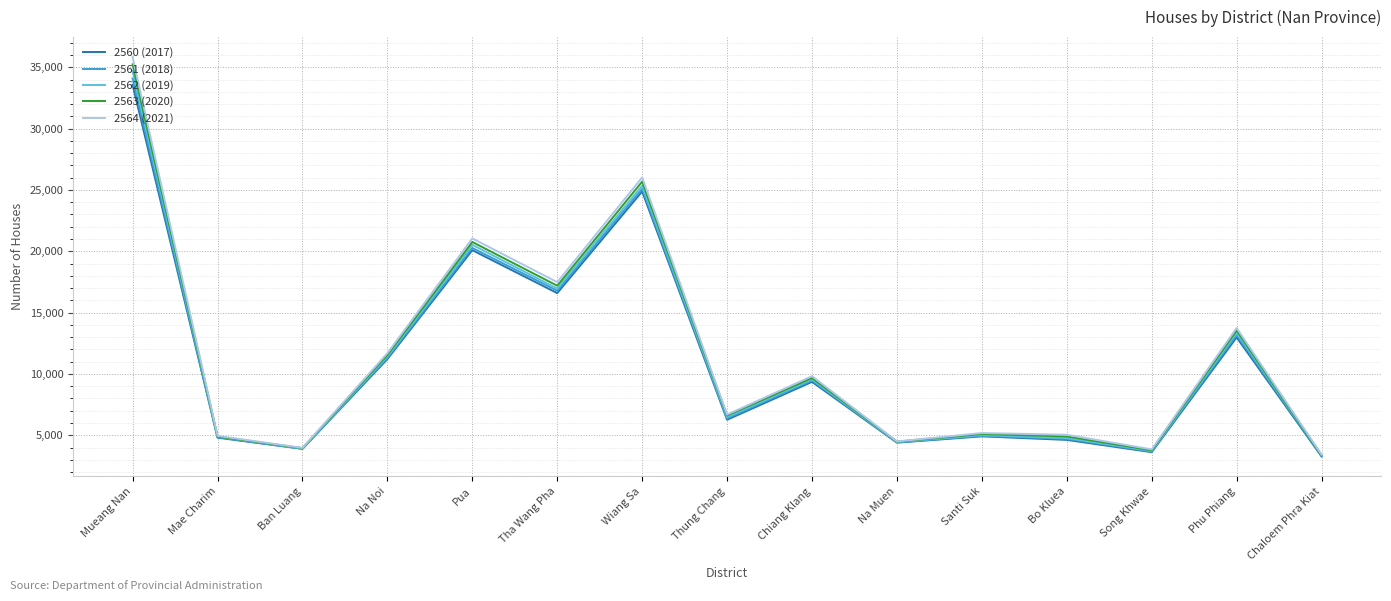

What is the total value across all series at Ban Luang?

19634